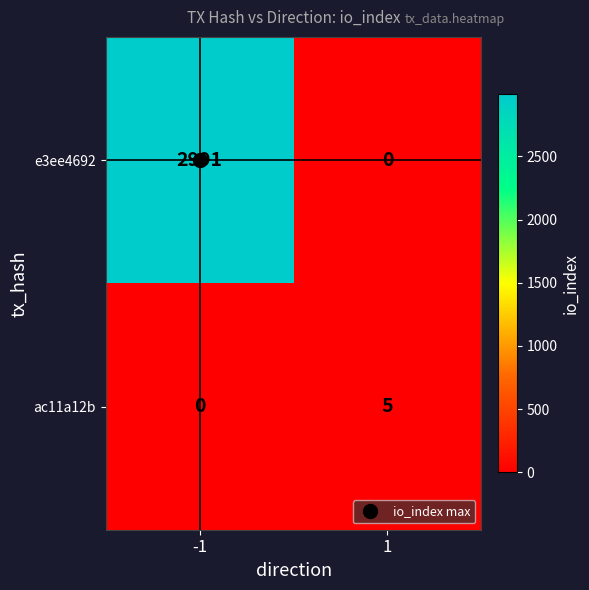

What is the total value across all series at 1?

5